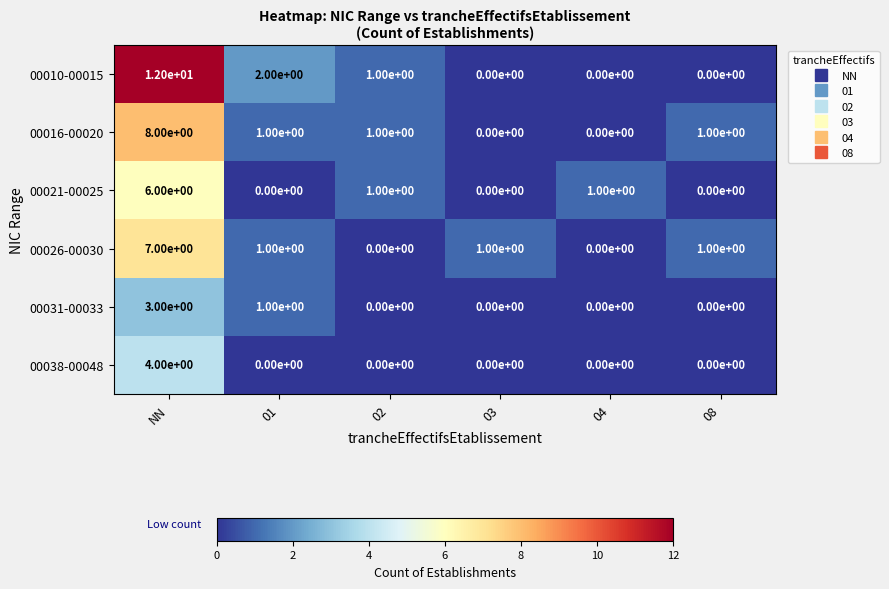

Rank the series by their maximum value, from lowest to highest.

00031-00033, 00038-00048, 00021-00025, 00026-00030, 00016-00020, 00010-00015